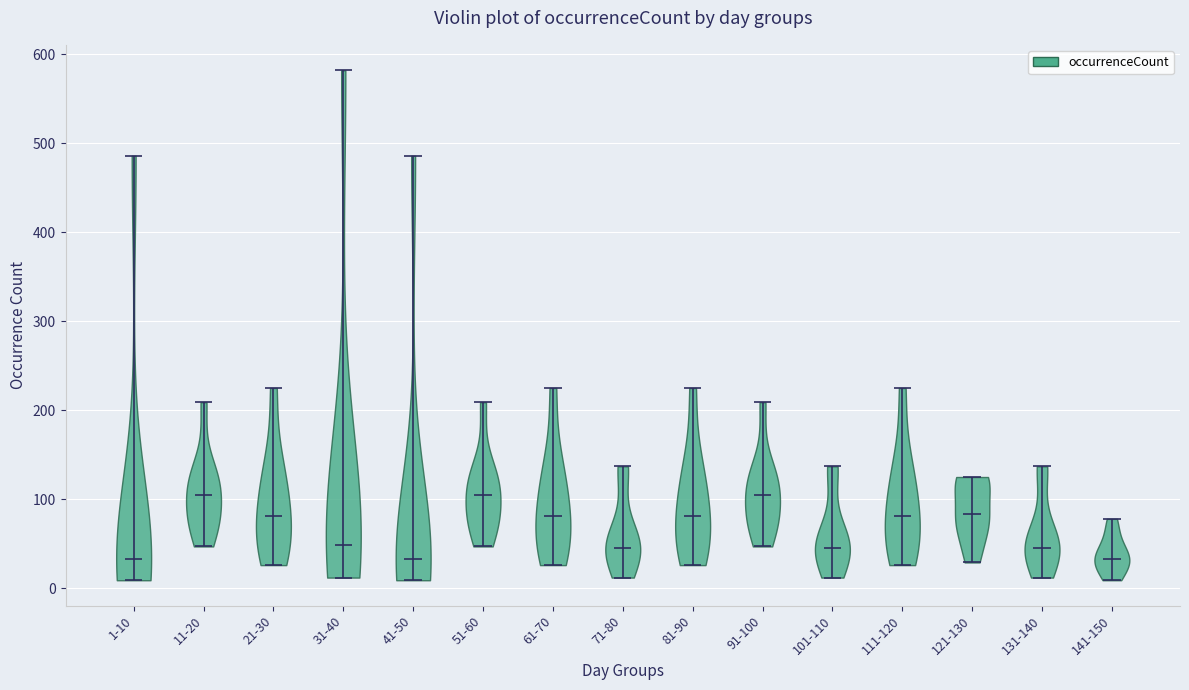

What is the lowest point the violin for 121-130 reaches on the y-axis? The values are not printed on the chart, so give them approximately, as read against the axis.

30